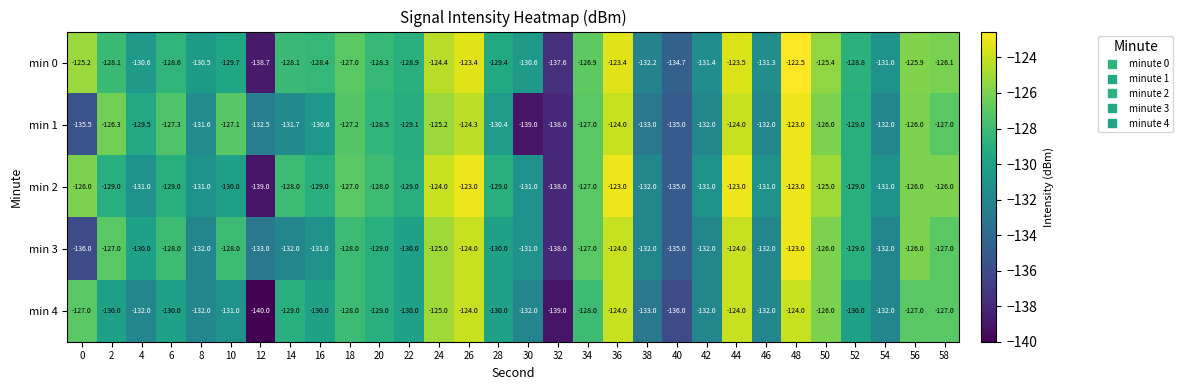

Is the value of min 1 at 12 greater than the value of min 0 at 22?

No